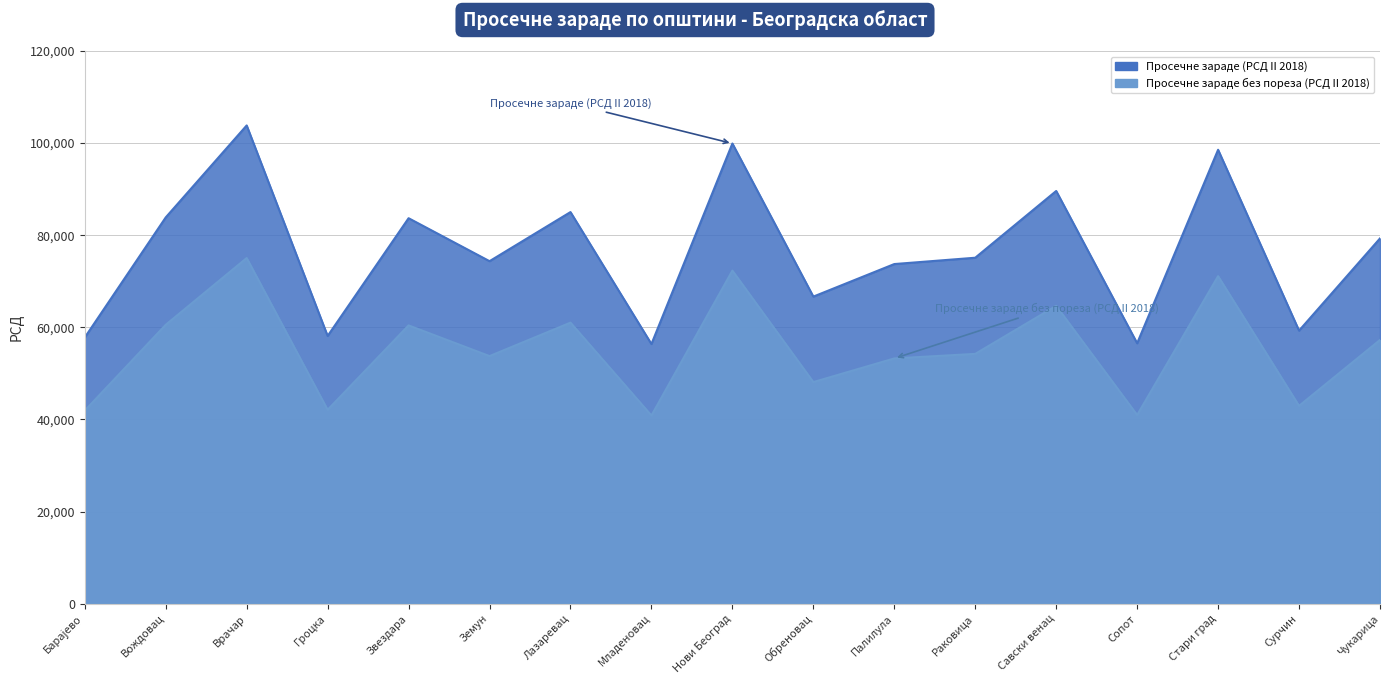

At which label does Просечне зараде (РСД II 2018) reach its minimum?

Младеновац